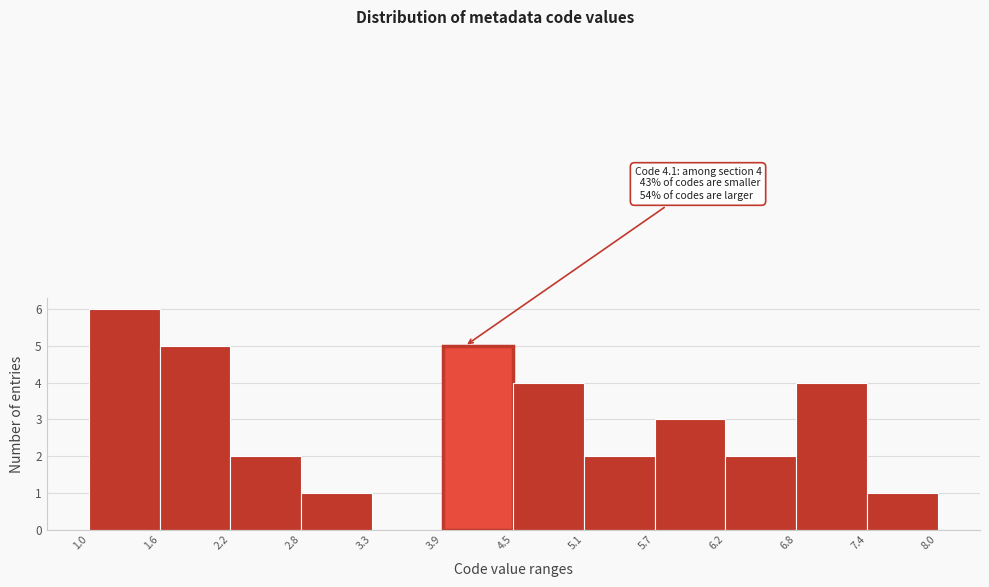

Which range on the x-axis has the tallest bar?

1.0 to 1.6